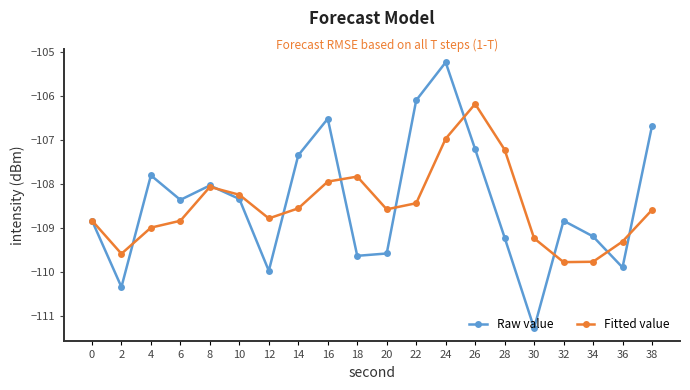

Which series has the largest range (max minus min)?

Raw value